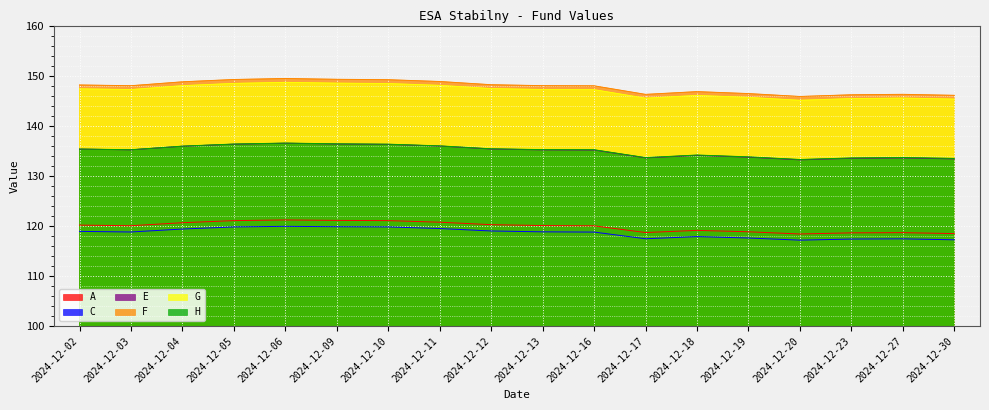

At which category is the sum across all series the highest?

2024-12-06